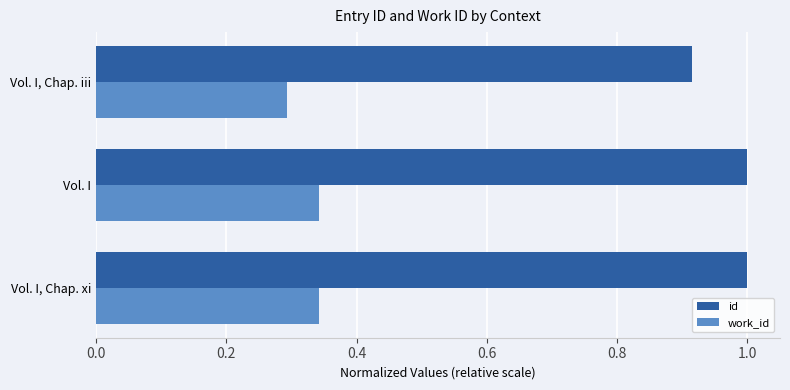

Rank the series at Vol. I from lowest to highest value.

work_id, id